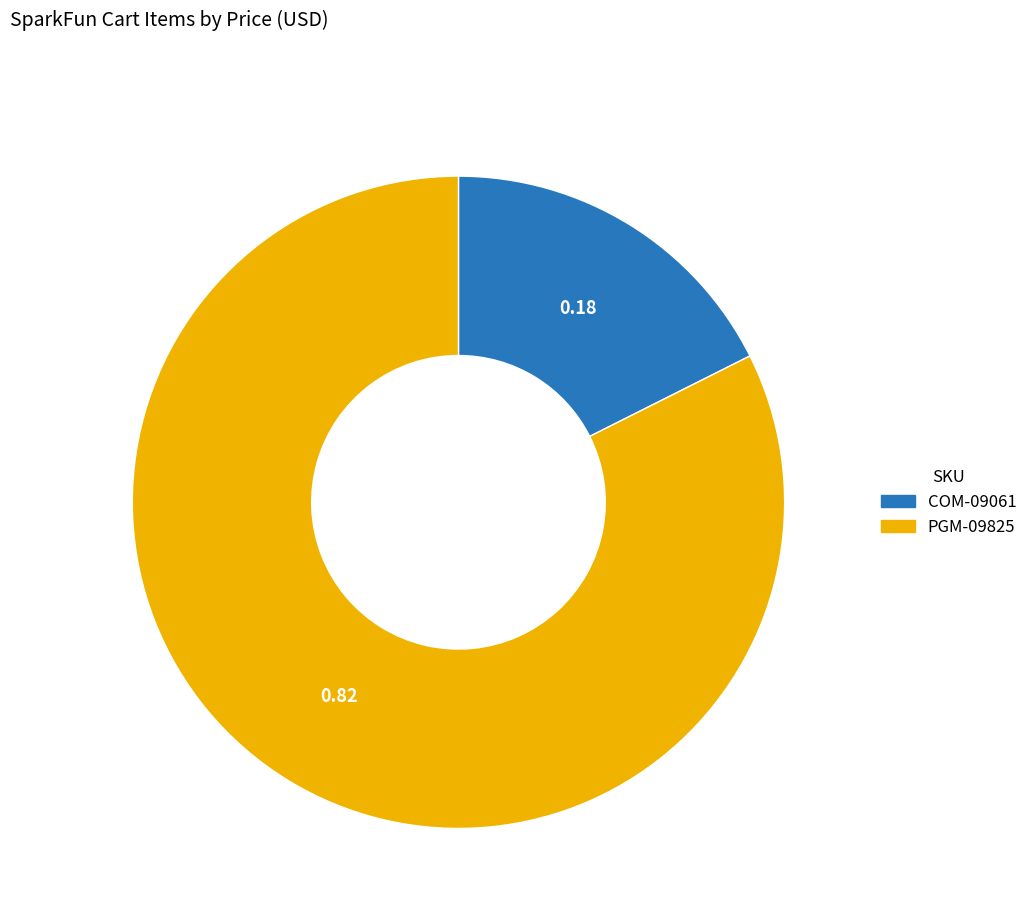

How many slices are in this pie chart?

2